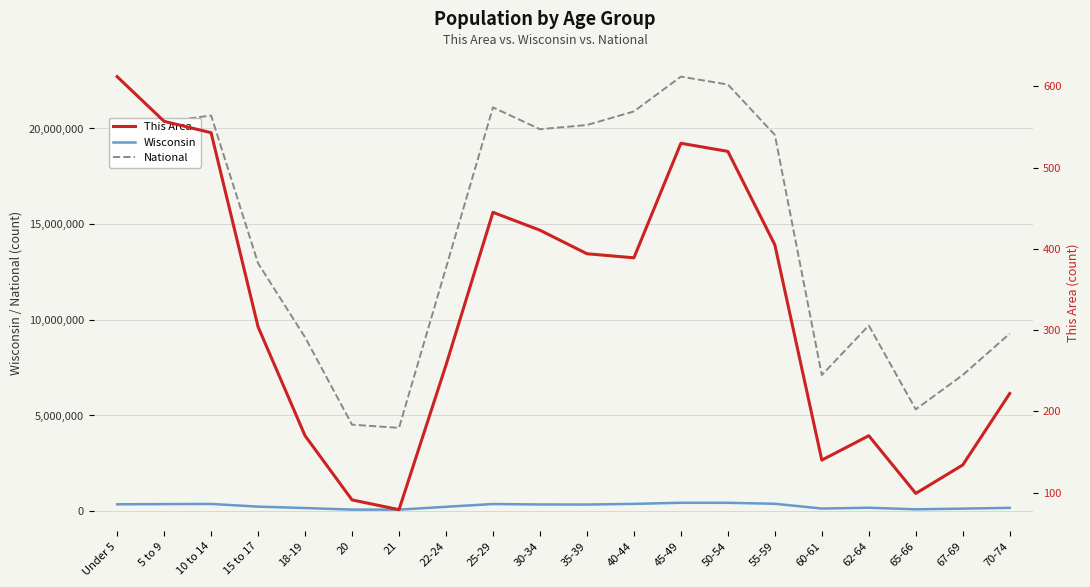

Which category has the highest value across all series?

45-49